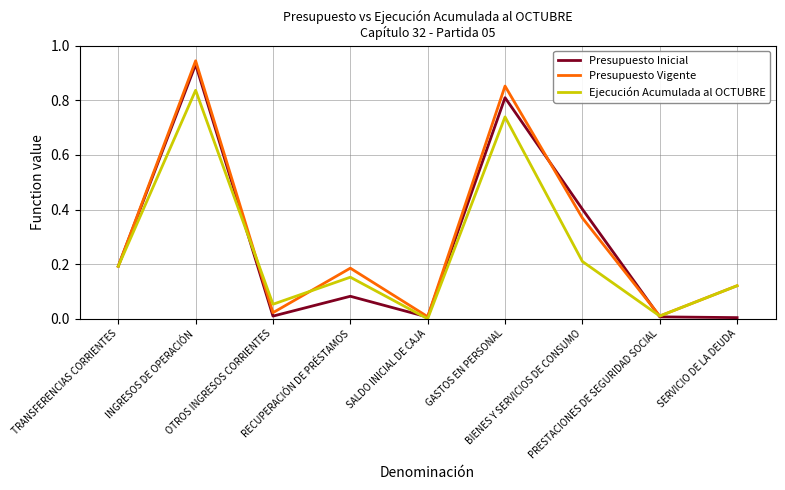

What is the label of the 7th point from the right?

OTROS INGRESOS CORRIENTES